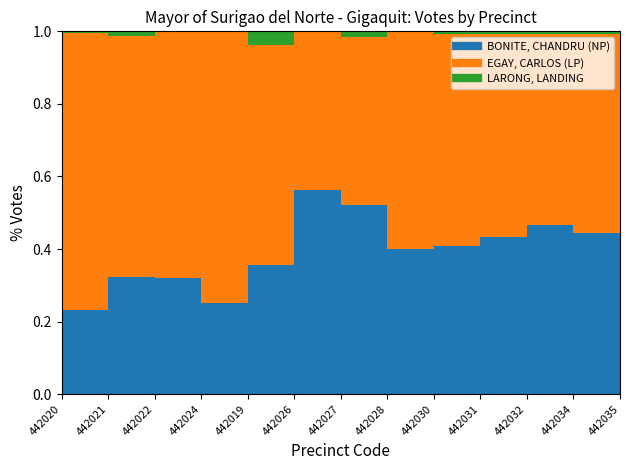

How many values in the BONITE, CHANDRU (NP) series are below 263?

6